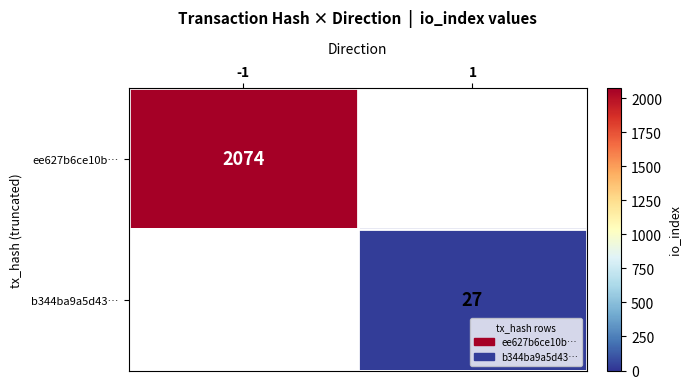

The b344ba9a5d43… series shows 27 at 1. True or false?

True